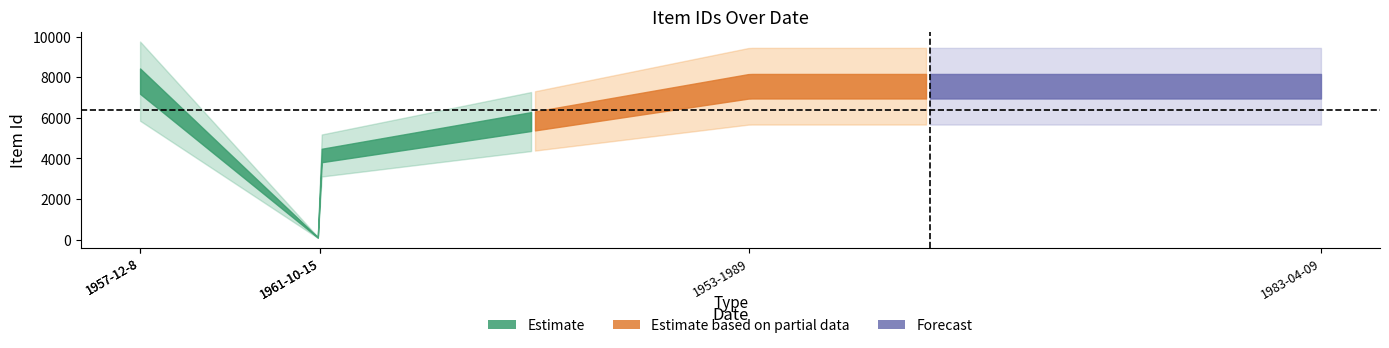

At which category does the chart reach its minimum across all series?

1961-10-15